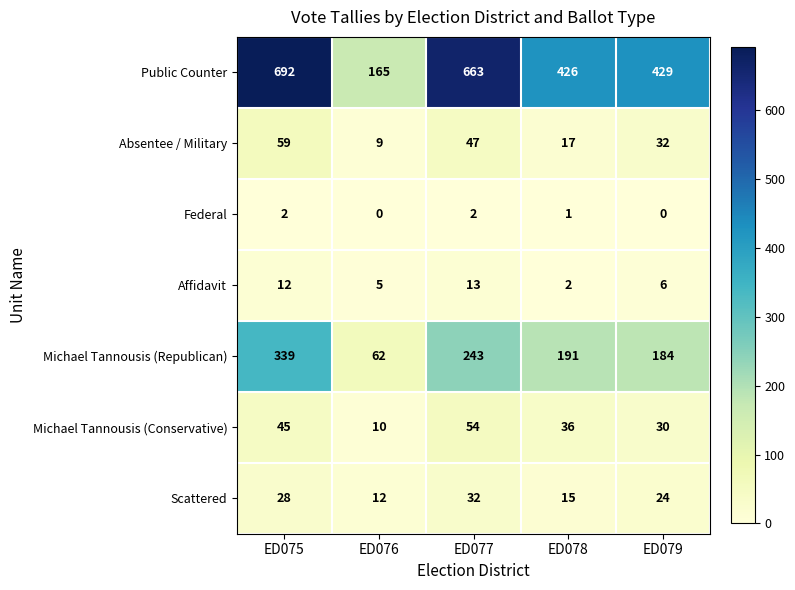

The Federal series shows 0 at ED078. True or false?

False